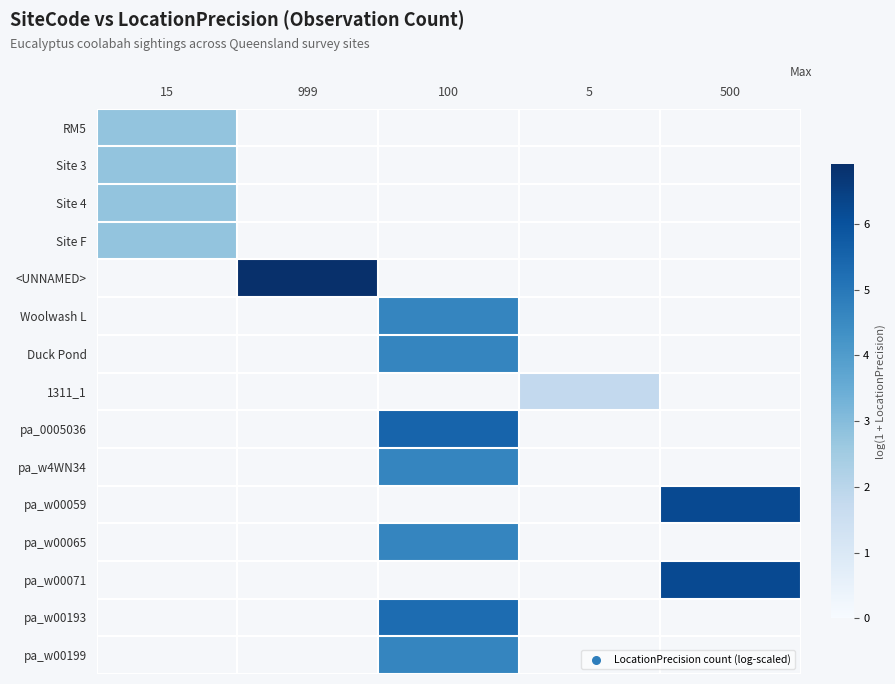

How many values in 1311_1 are above zero?

1